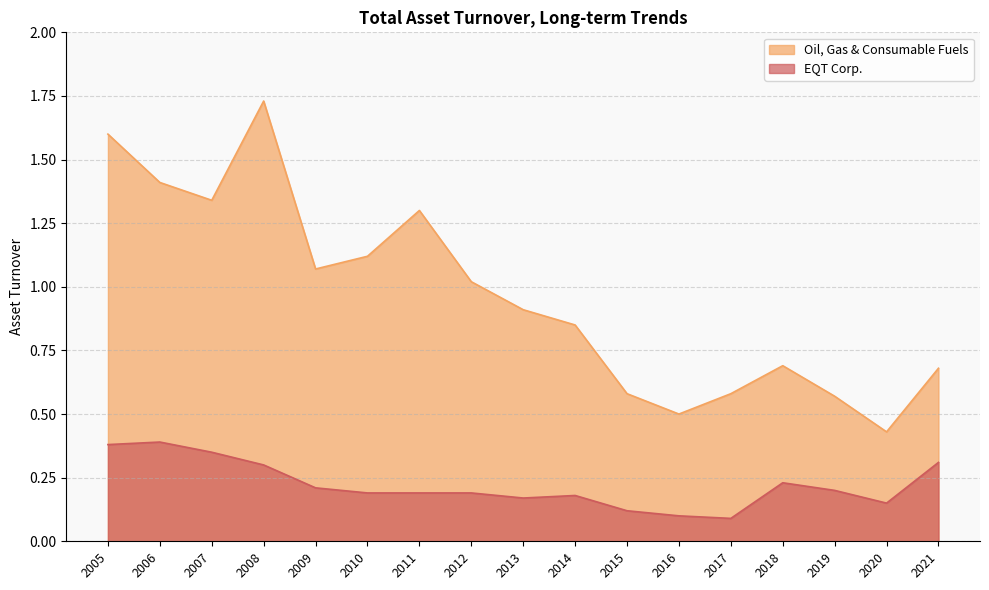

At which category does Oil, Gas & Consumable Fuels reach its first local peak?

2008